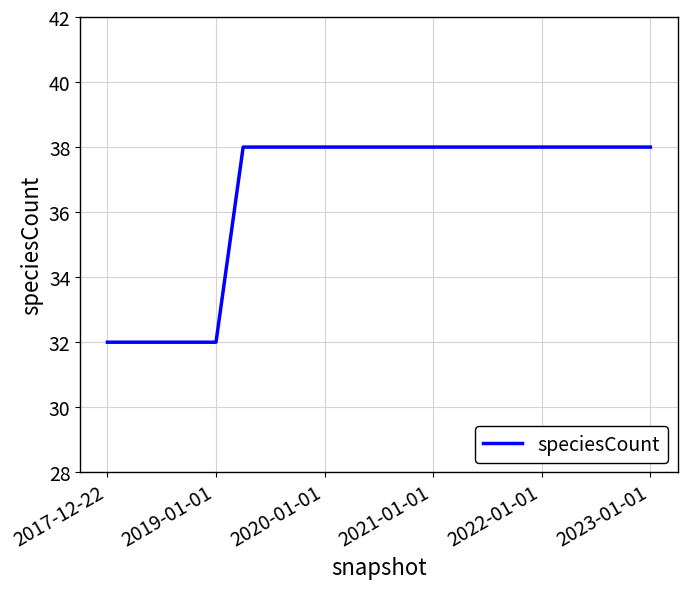

What is the maximum value shown in the chart?

38